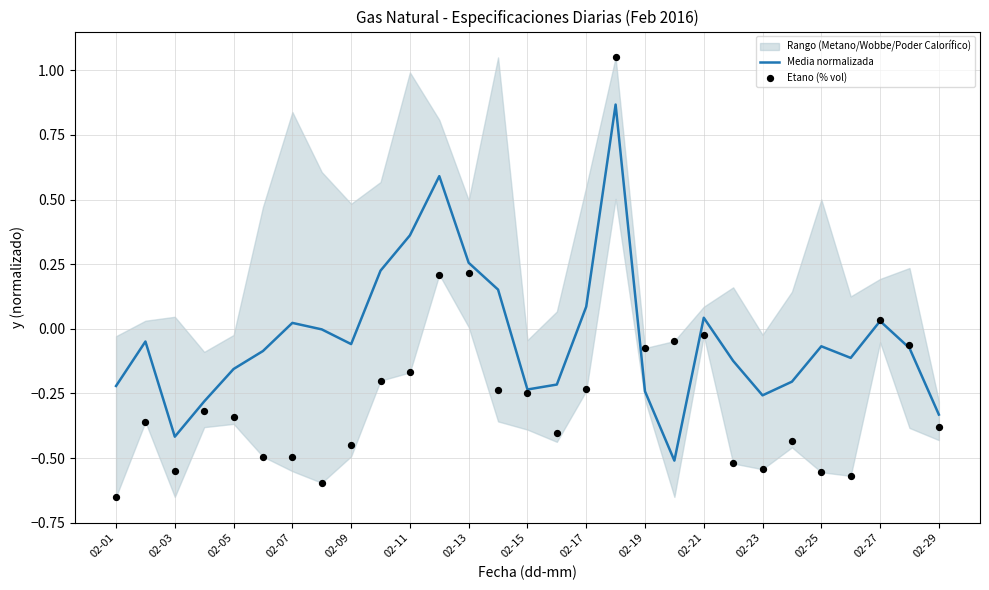

Which series contains the highest Y value?

Etano (% vol)